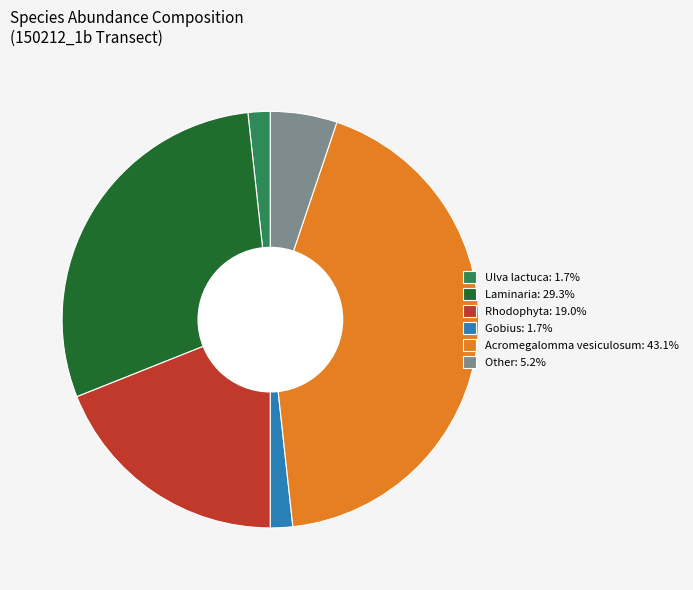

How many slices are in this pie chart?

6